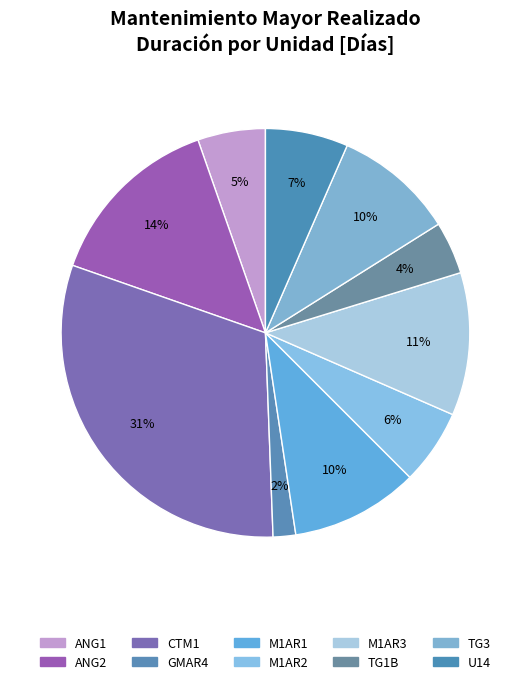

Which slice is the largest?

CTM1